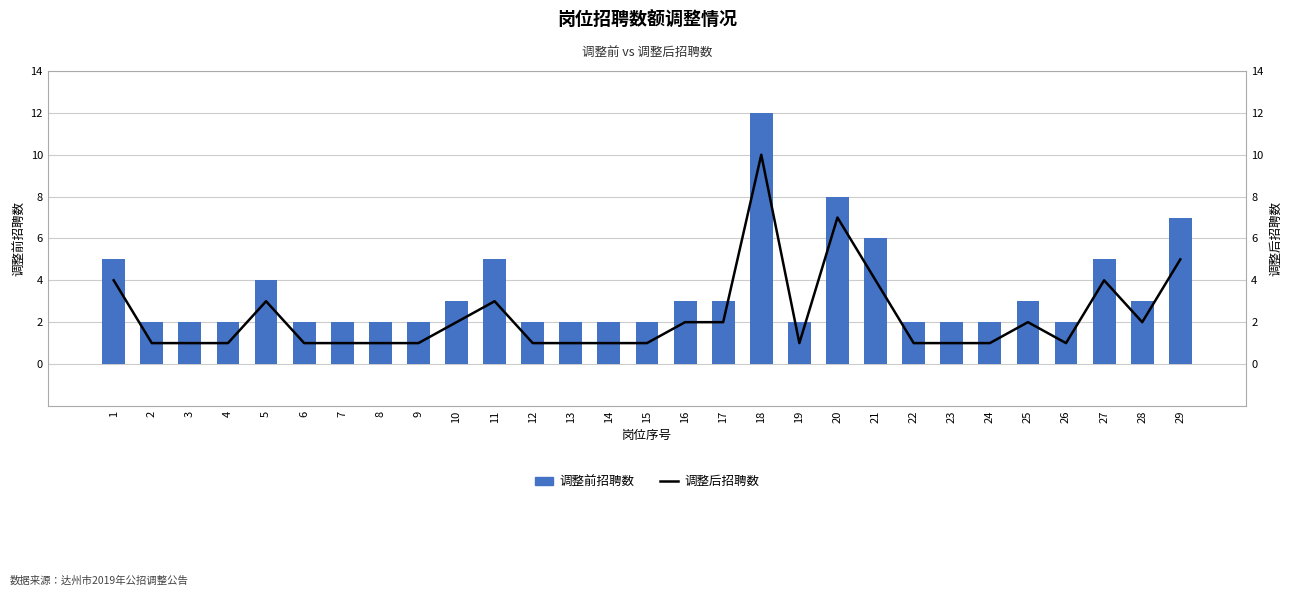

Read the 调整后招聘数 value at 13.

1